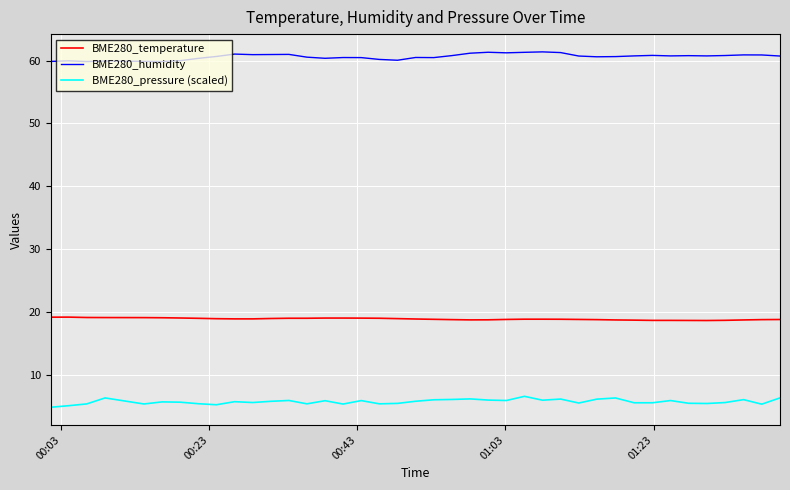

Rank the series by their maximum value, from lowest to highest.

BME280_pressure (scaled), BME280_temperature, BME280_humidity